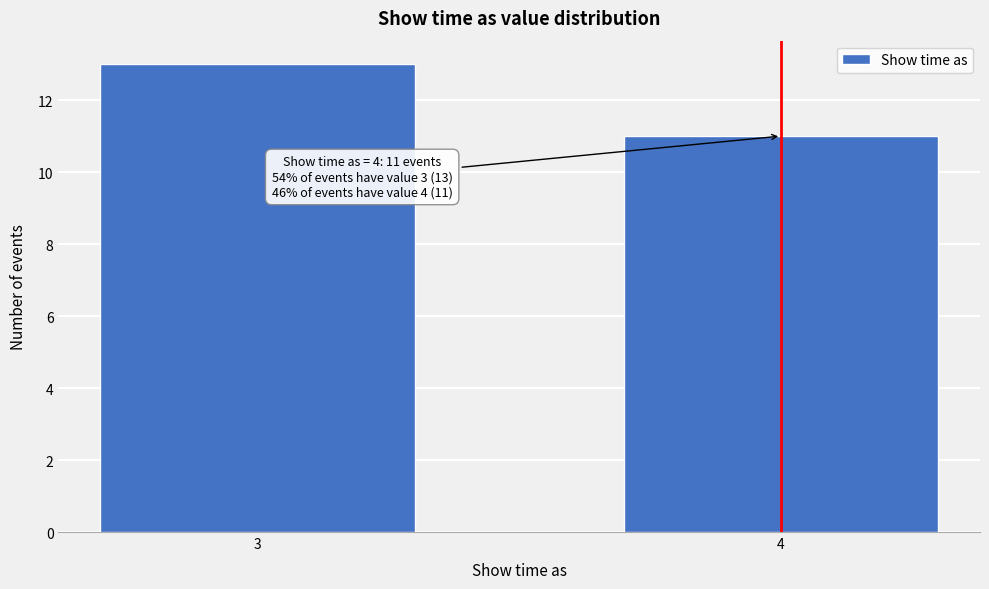

Reading right to left, list all the values displayed in this chart.

11	13